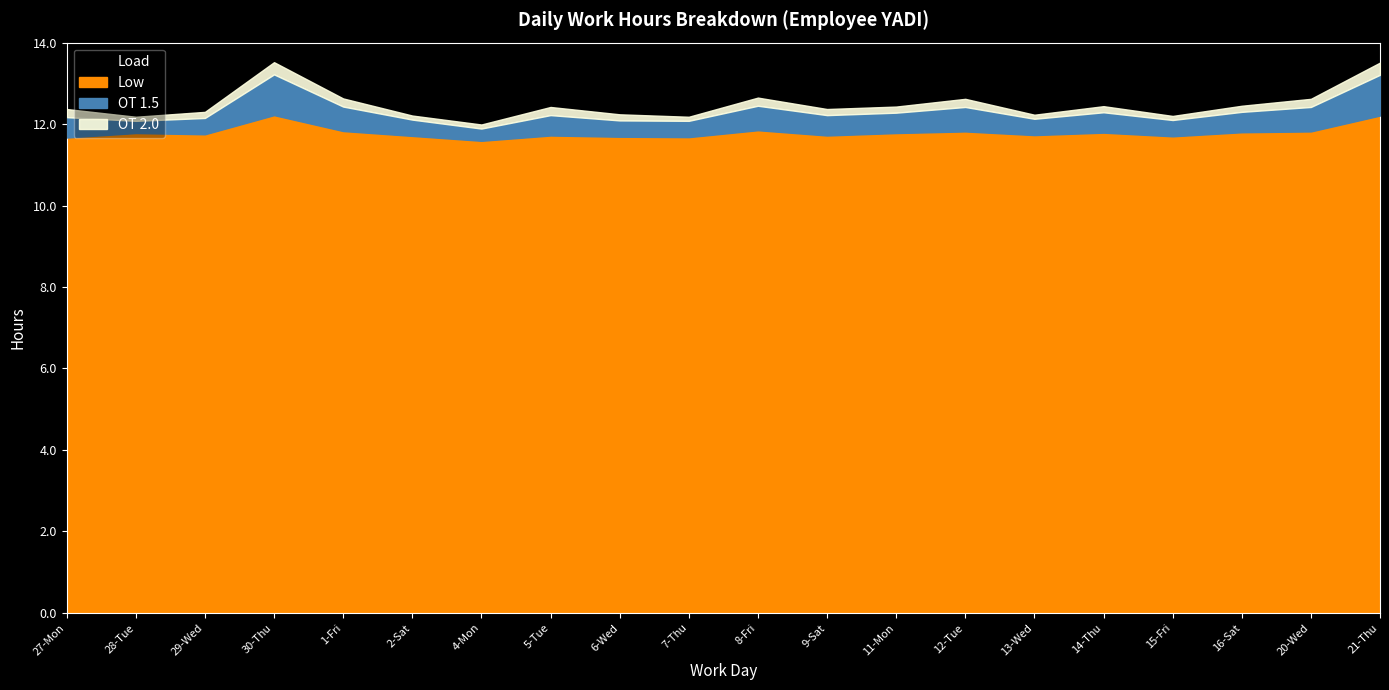

Is the value of Load at 5-Tue greater than the value of Low at 16-Sat?

Yes